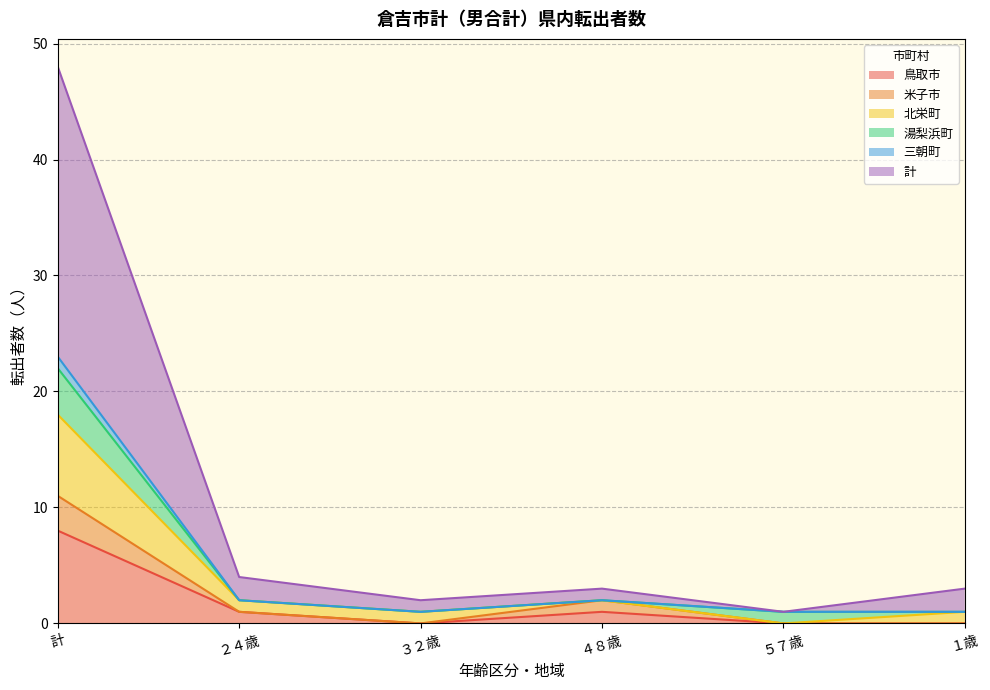

What are all the series names shown in the legend?

鳥取市, 米子市, 北栄町, 湯梨浜町, 三朝町, 計